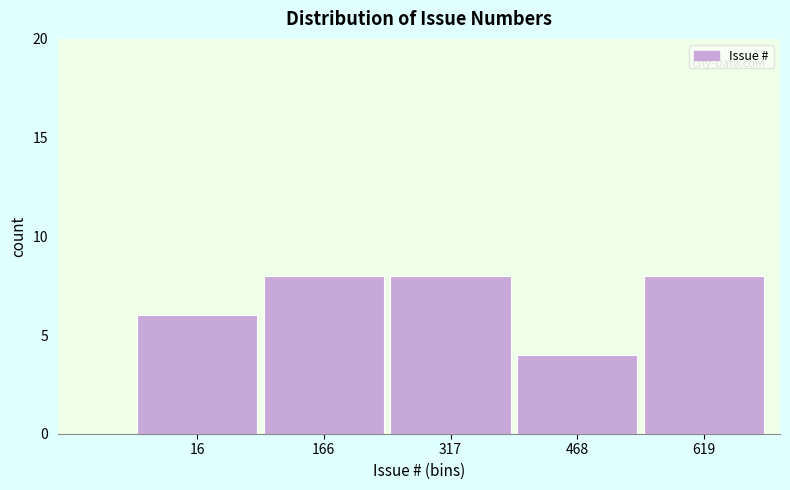

Reading left to right, extract all data points from this chart.

6	8	8	4	8